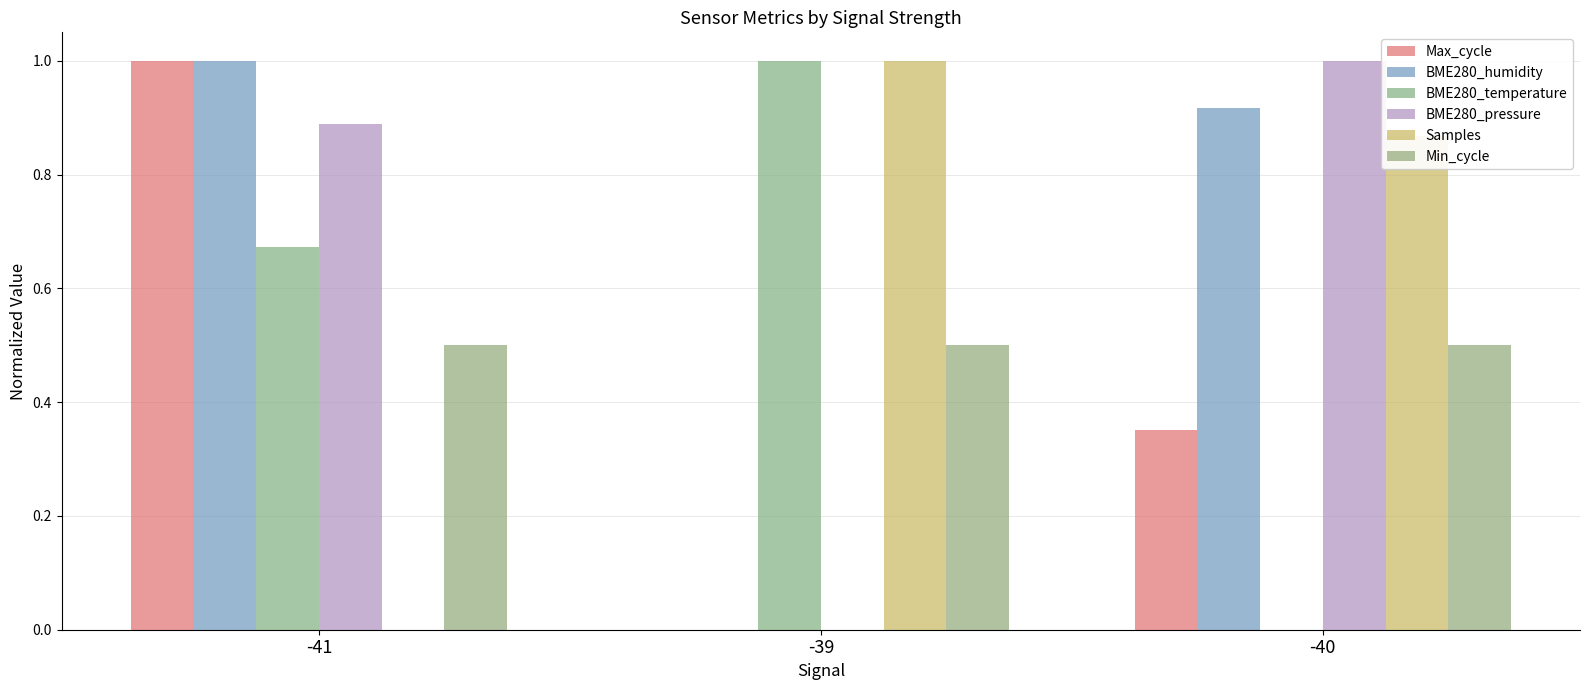

Which has a higher value, -41 or -40?

-41